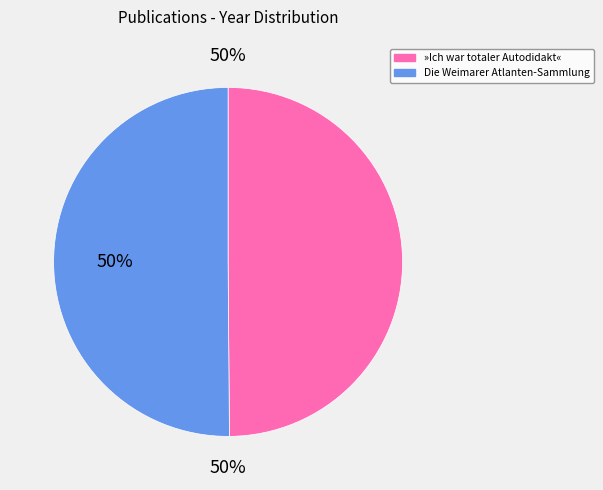

Which category has the biggest portion of the pie?

Die Weimarer Atlanten-Sammlung